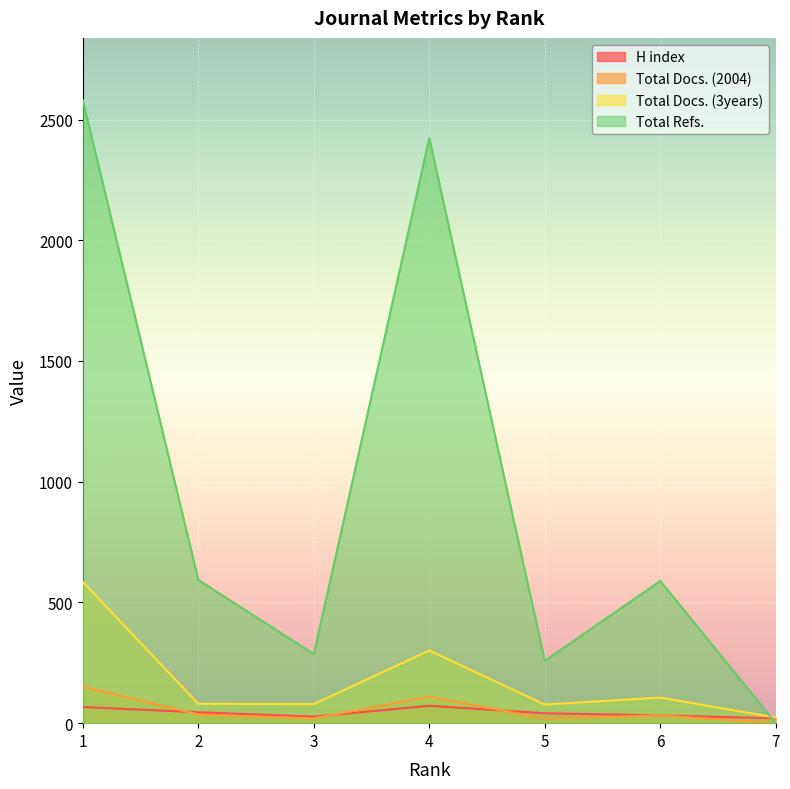

Where is the first local minimum for H index?

3